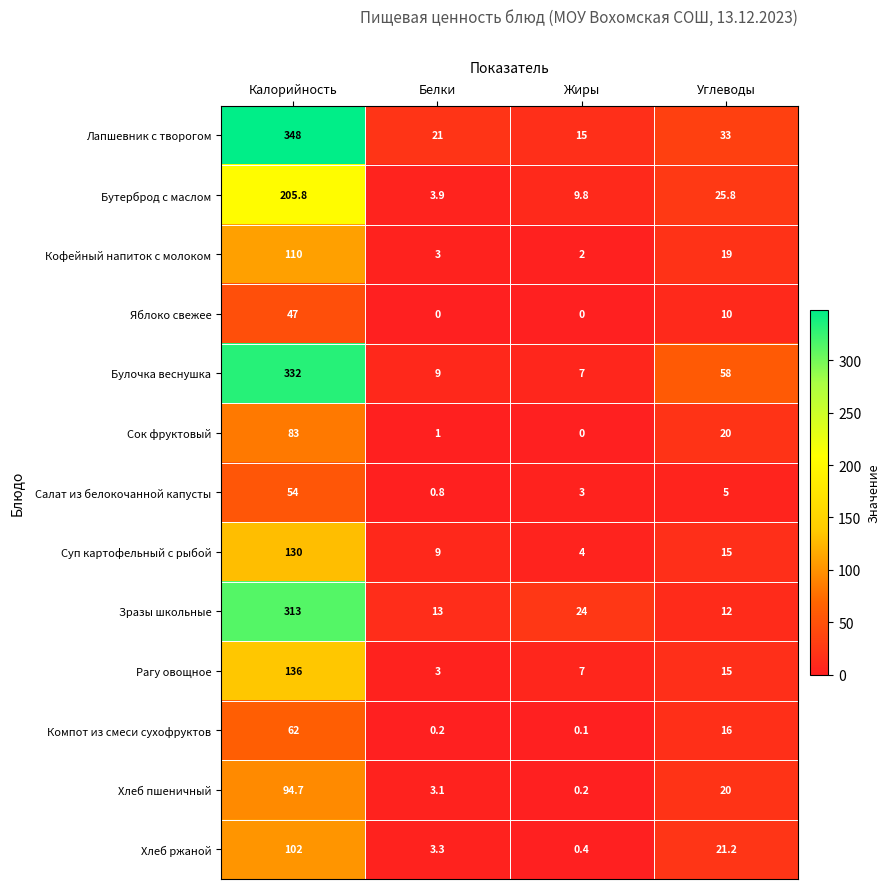

Where is Суп картофельный с рыбой nearest to the value 67?

Углеводы